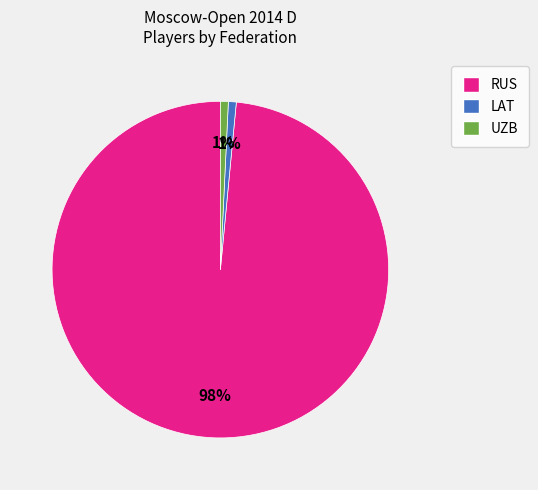

What is the majority slice?

RUS